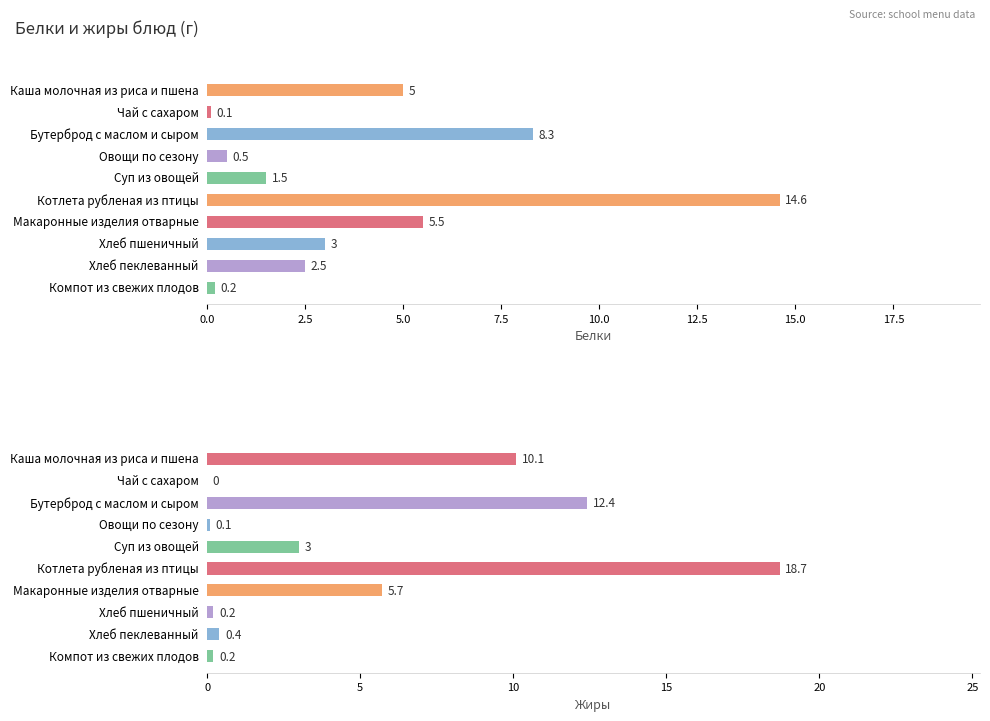

What are all the series names shown in the legend?

Белки, Жиры